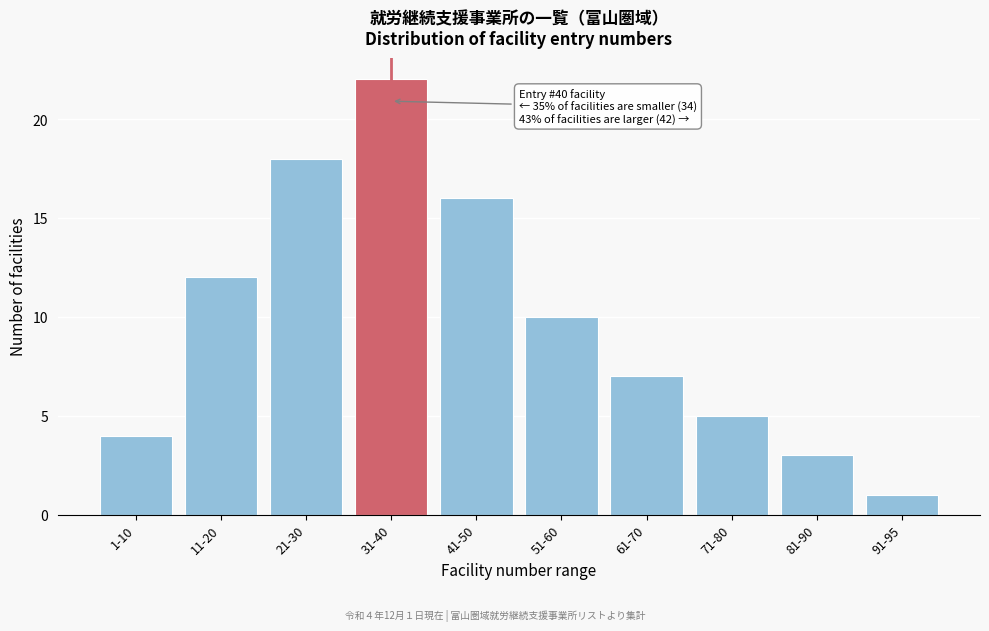

Reading left to right, extract all data points from this chart.

4	12	18	22	16	10	7	5	3	1